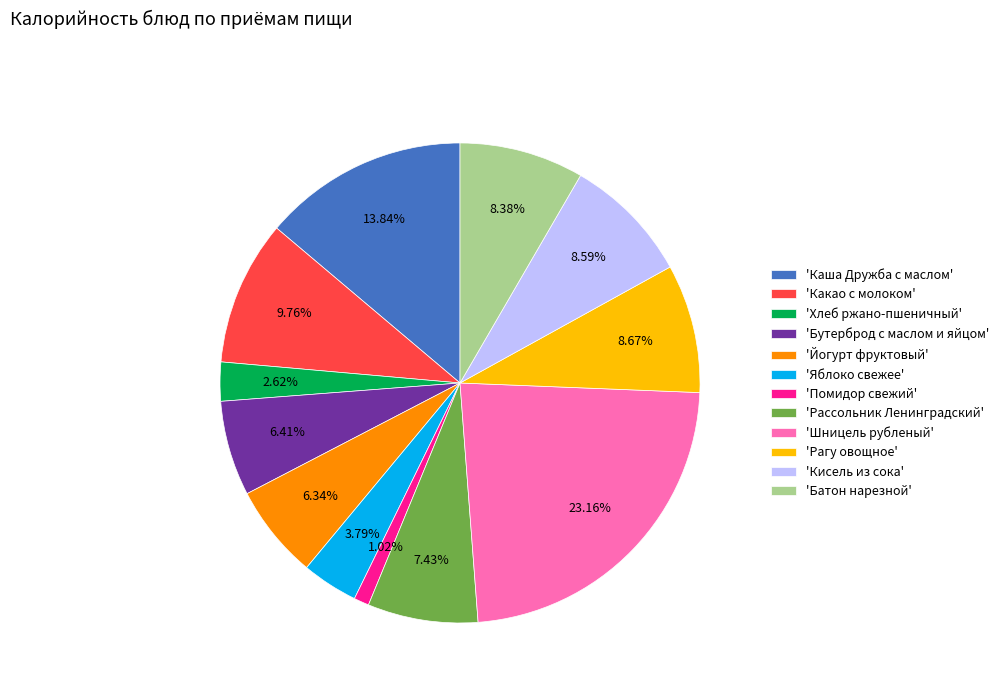

Which has a higher value, 'Помидор свежий' or 'Батон нарезной'?

'Батон нарезной'